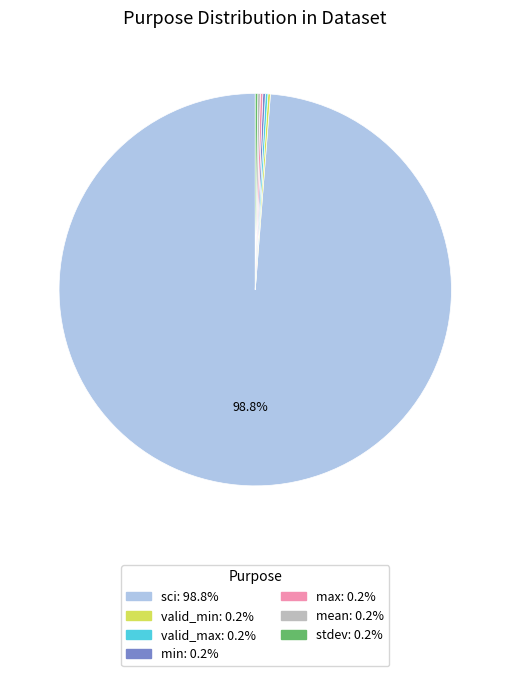

What percentage is NOT represented by sci?

1.2%